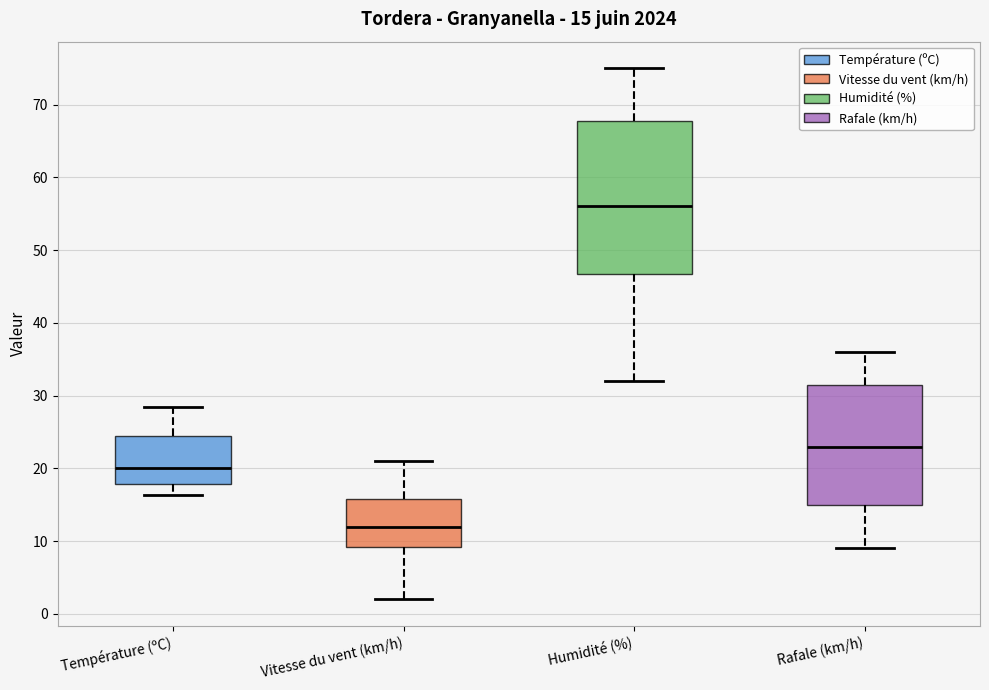

Which box's median line is the highest?

Humidité (%)